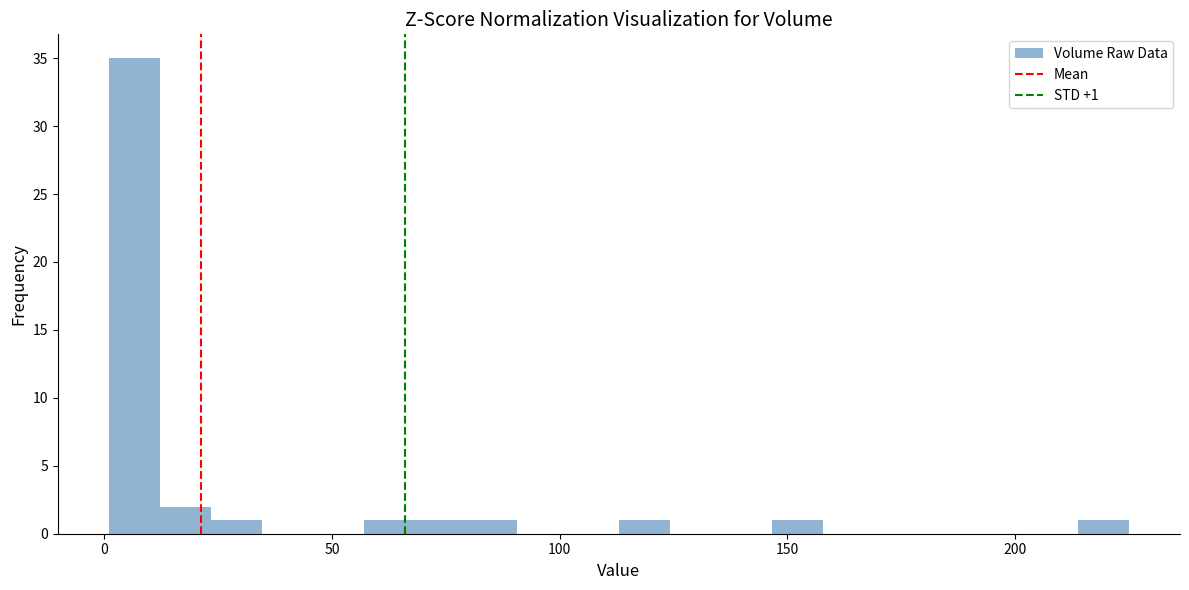

Read against the x-axis, roughly where is the centre of the tallest bar?

5